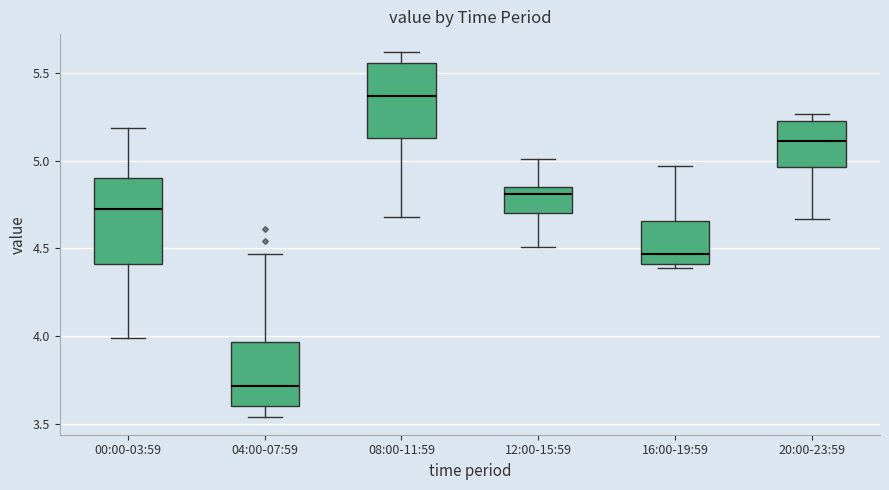

Which box has the highest median line?

08:00-11:59